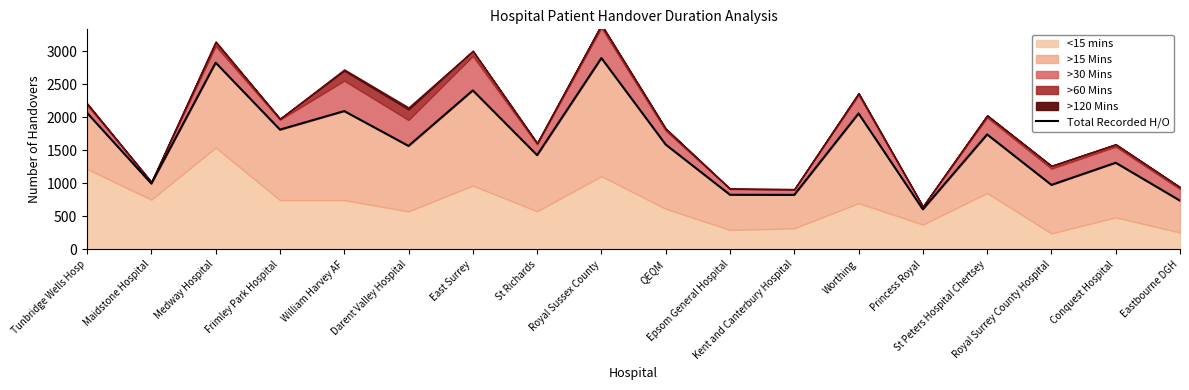

Reading right to left, what are all the values shown in this chart?

Eastbourne DGH=738	Conquest Hospital=1311	Royal Surrey County Hospital=976	St Peters Hospital Chertsey=1739	Princess Royal=607	Worthing=2056	Kent and Canterbury Hospital=825	Epsom General Hospital=827	QEQM=1586	Royal Sussex County=2894	St Richards=1426	East Surrey=2405	Darent Valley Hospital=1565	William Harvey AF=2092	Frimley Park Hospital=1812	Medway Hospital=2824	Maidstone Hospital=996	Tunbridge Wells Hosp=2065